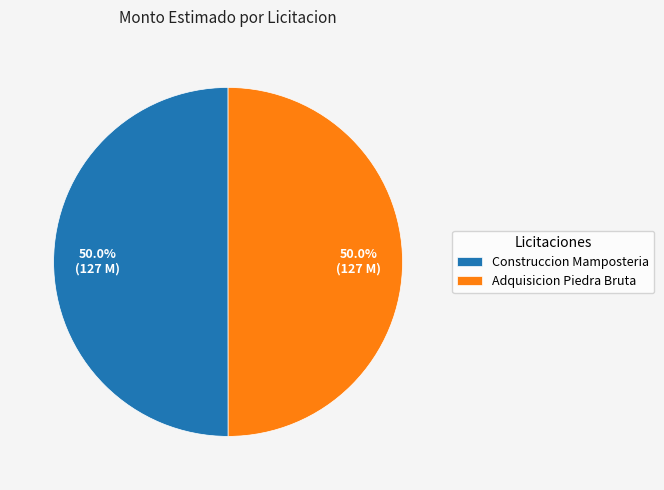

Combined, do Adquisicion Piedra Bruta and Construccion Mamposteria account for over 50%?

Yes